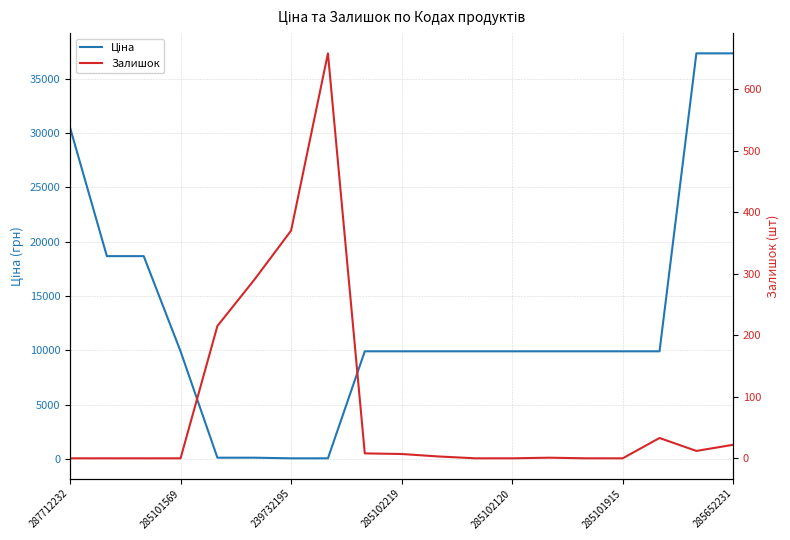

At 285652231, list the series in order from largest to smallest.

Ціна, Залишок